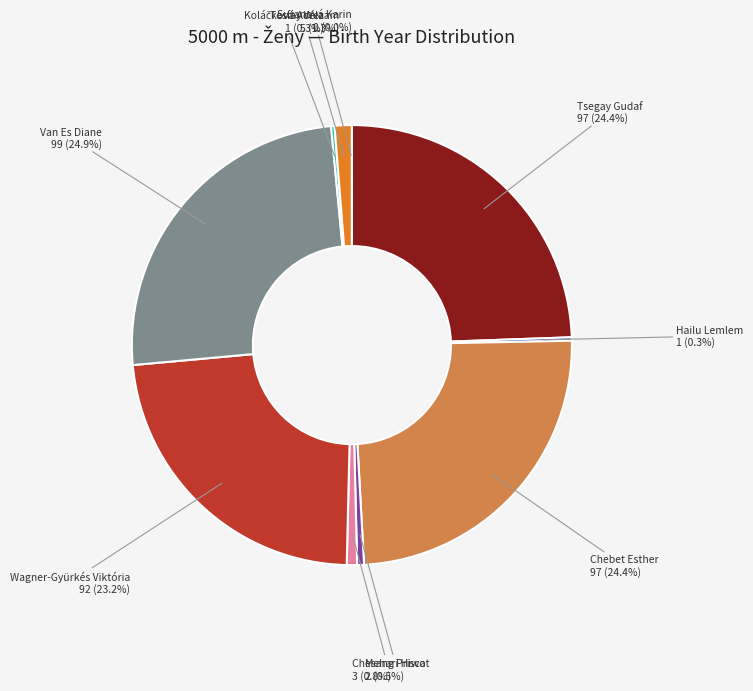

Do Hailu Lemlem and Van Es Diane together represent more than half of the pie?

No